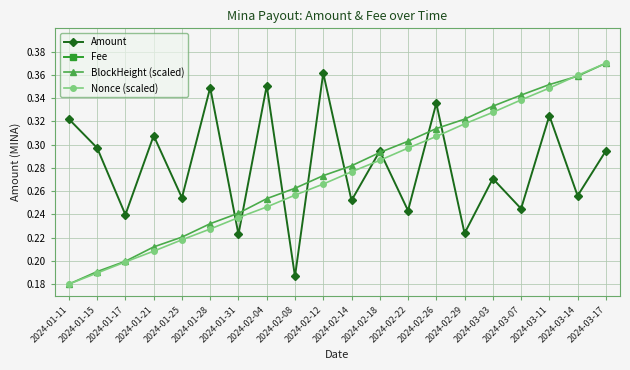

How many data points does each series have?

20